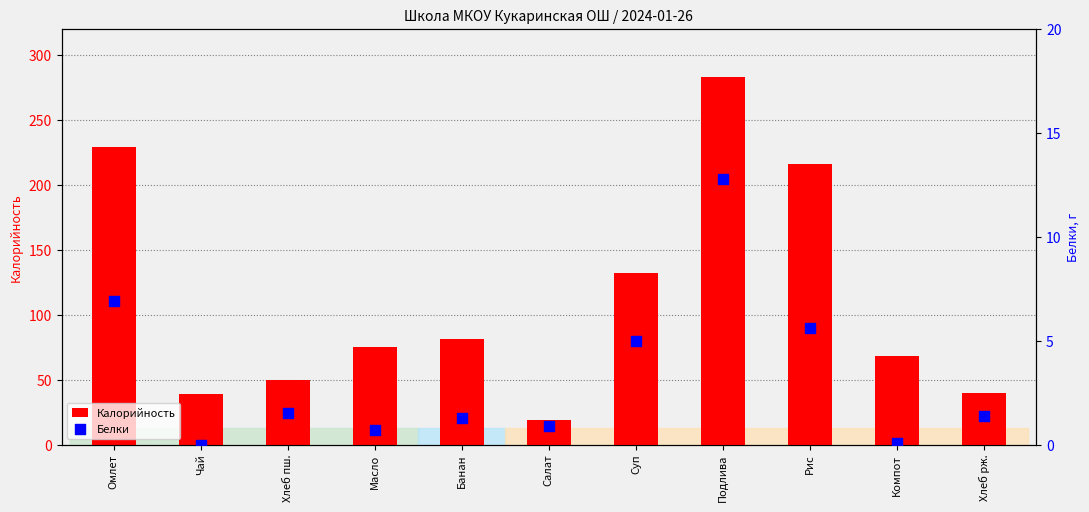

Which series contains the lowest Y value?

Белки